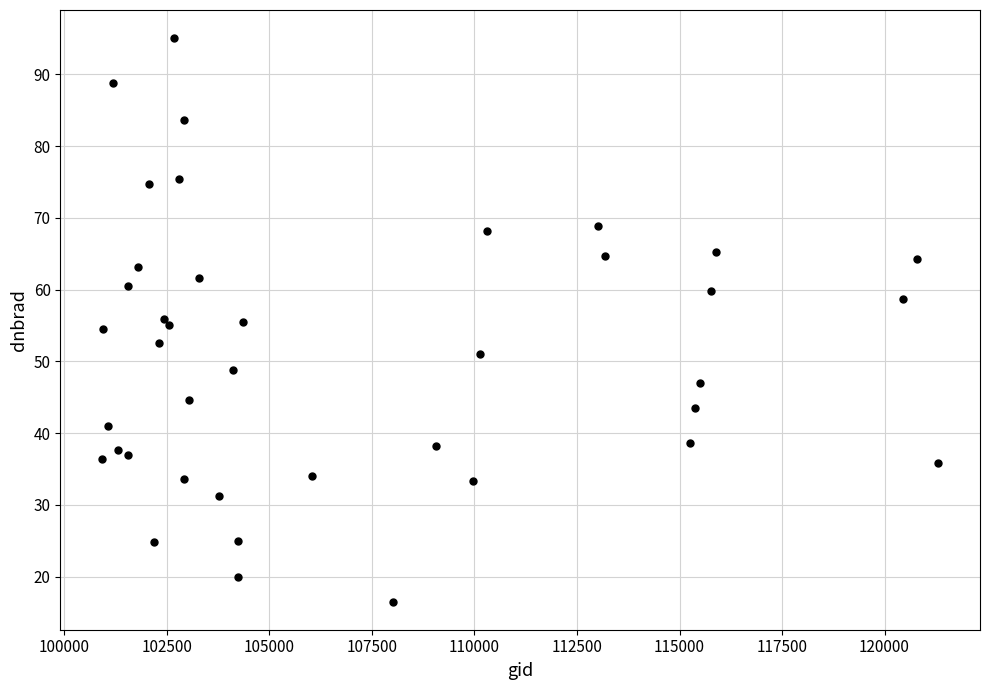

What is the range of X values (max minus min)?

20386.0